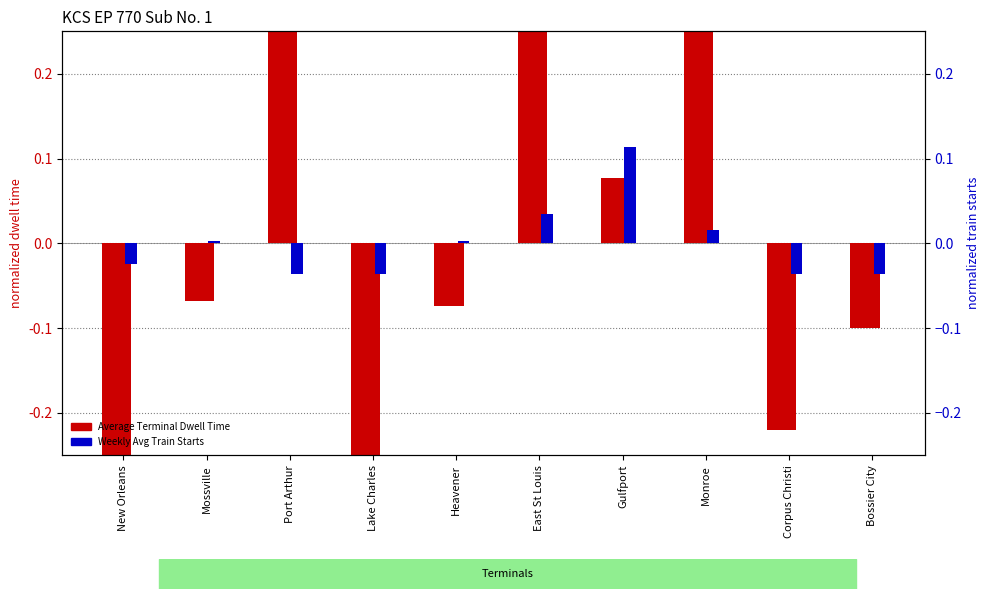

What is the label of the 7th bar from the right?

Lake Charles